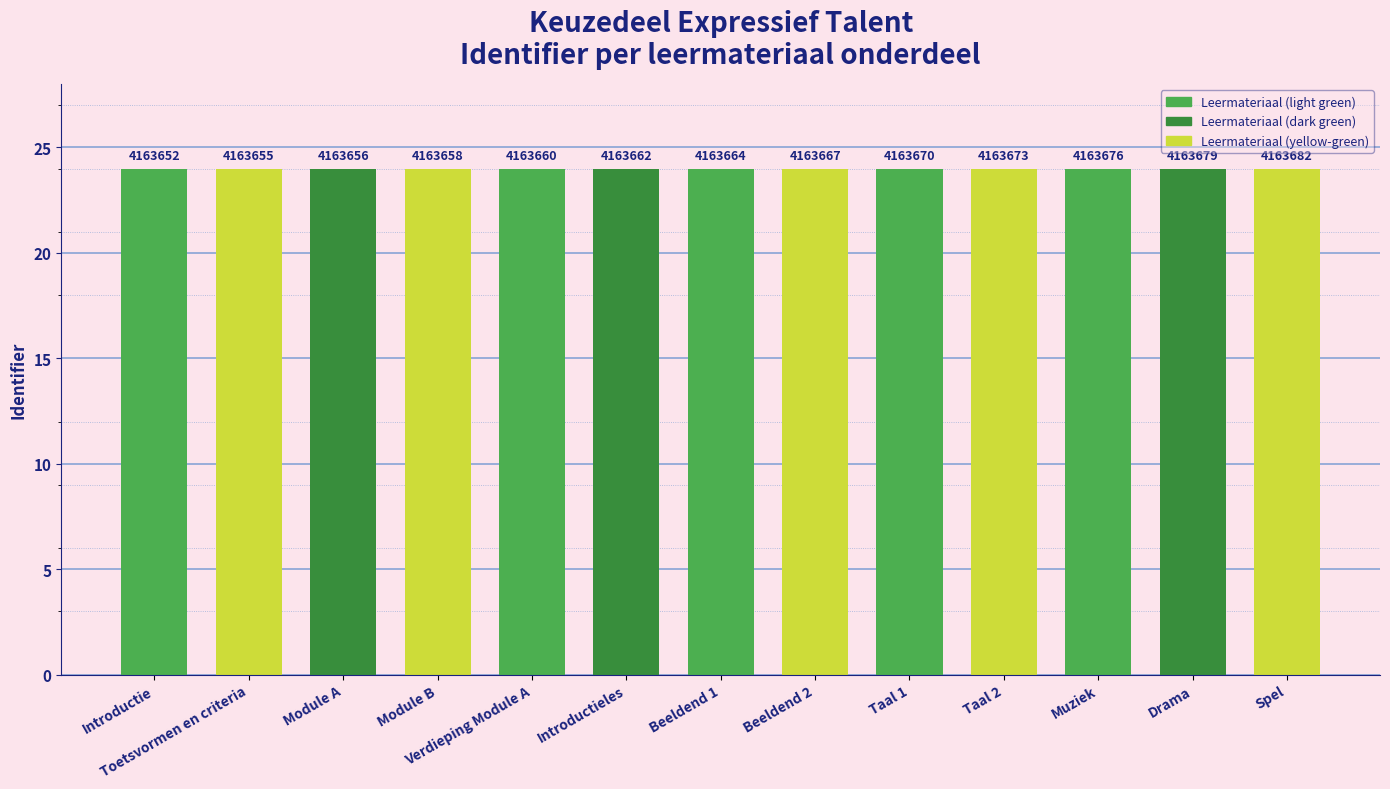

The chart shows a value of 10.3 at Spel. True or false?

False